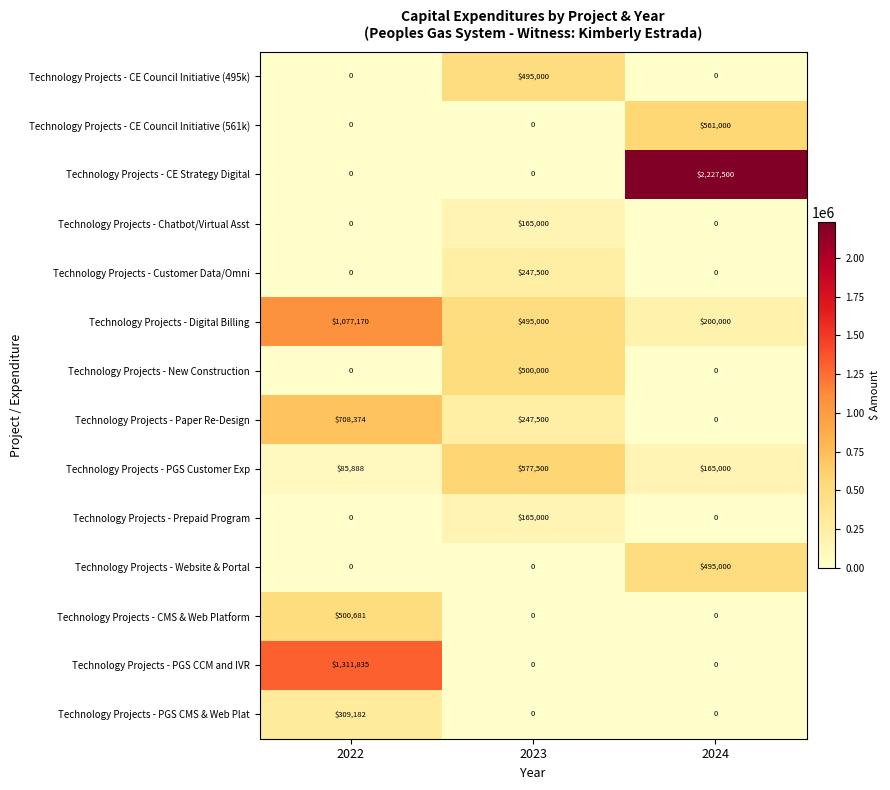

The value of Technology Projects - CE Council Initiative (561k) at 2022 is 0. True or false?

True